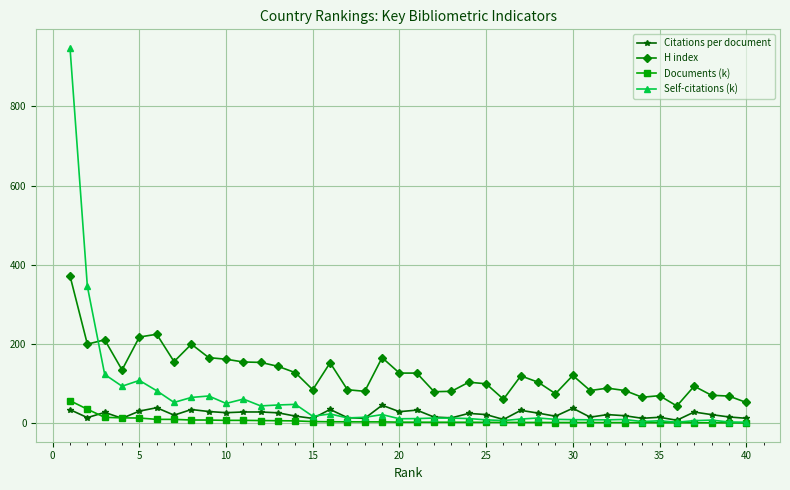

True or false: Self-citations (k) has more than 0 interior local peaks.

True